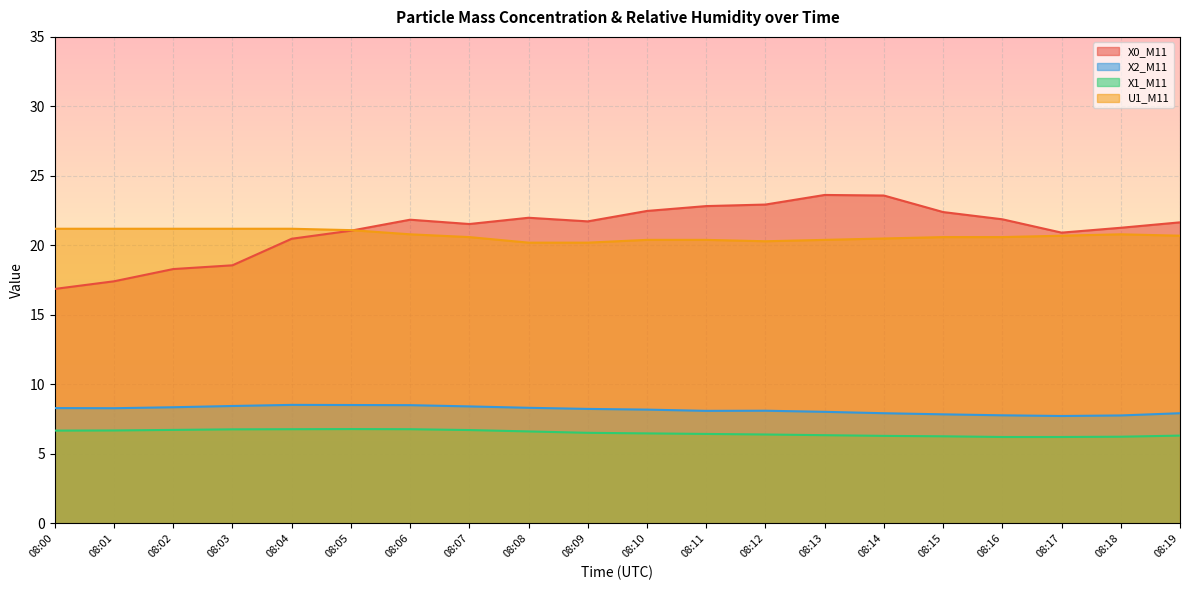

Reading right to left, transcribe all the data shown in this chart.

X0_M11: 08:19=21.7	08:18=21.3	08:17=20.9	08:16=21.9	08:15=22.4	08:14=23.6	08:13=23.6	08:12=22.9	08:11=22.8	08:10=22.5	08:09=21.7	08:08=22.0	08:07=21.5	08:06=21.9	08:05=21.1	08:04=20.5	08:03=18.6	08:02=18.3	08:01=17.4	08:00=16.9
X2_M11: 08:19=7.9	08:18=7.8	08:17=7.7	08:16=7.8	08:15=7.8	08:14=7.9	08:13=8.0	08:12=8.1	08:11=8.1	08:10=8.2	08:09=8.2	08:08=8.3	08:07=8.4	08:06=8.5	08:05=8.5	08:04=8.5	08:03=8.4	08:02=8.4	08:01=8.3	08:00=8.3
X1_M11: 08:19=6.3	08:18=6.2	08:17=6.2	08:16=6.2	08:15=6.3	08:14=6.3	08:13=6.3	08:12=6.4	08:11=6.4	08:10=6.5	08:09=6.5	08:08=6.6	08:07=6.7	08:06=6.8	08:05=6.8	08:04=6.8	08:03=6.8	08:02=6.7	08:01=6.7	08:00=6.7
U1_M11: 08:19=20.7	08:18=20.8	08:17=20.7	08:16=20.6	08:15=20.6	08:14=20.5	08:13=20.4	08:12=20.3	08:11=20.4	08:10=20.4	08:09=20.2	08:08=20.2	08:07=20.6	08:06=20.8	08:05=21.1	08:04=21.2	08:03=21.2	08:02=21.2	08:01=21.2	08:00=21.2